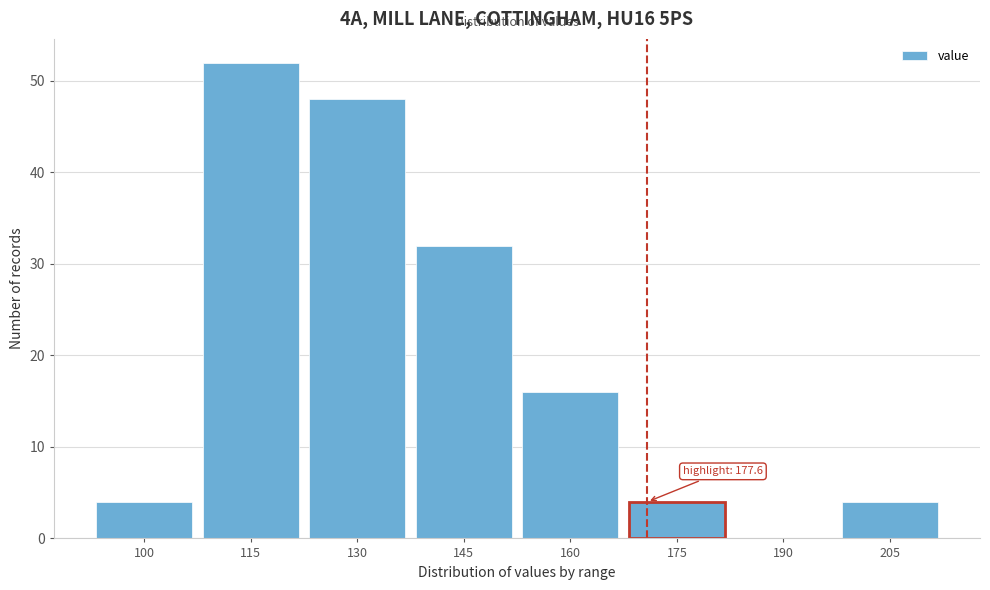

Reading left to right, extract all data points from this chart.

100=4	115=52	130=48	145=32	160=16	175=4	190=0	205=4